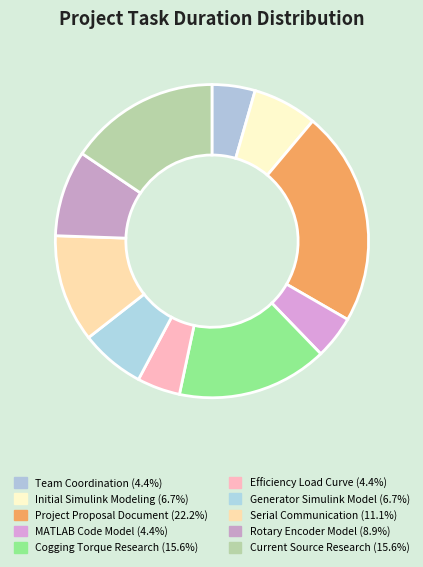

To the nearest percent, what percentage of the pie is Current Source Research?

16%